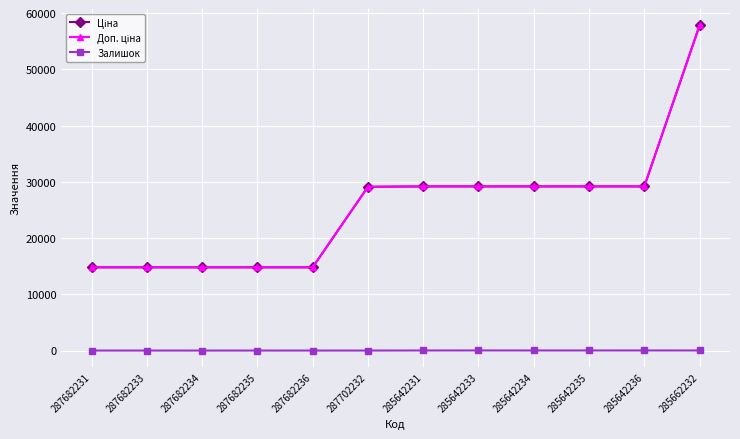

What is the label of the 5th point from the left?

287682236